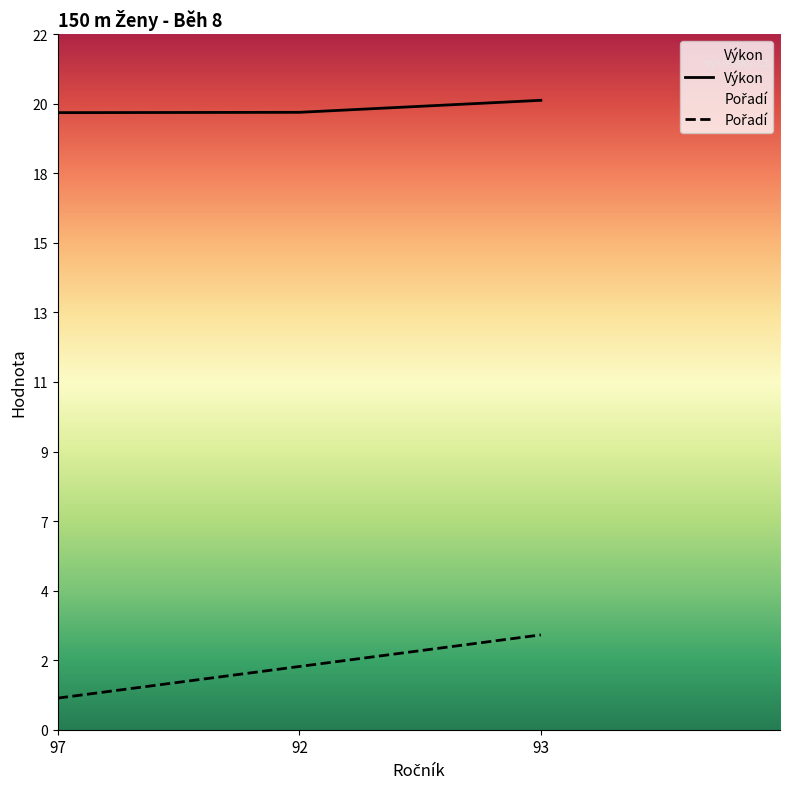

Which label corresponds to the smallest value in the chart?

97